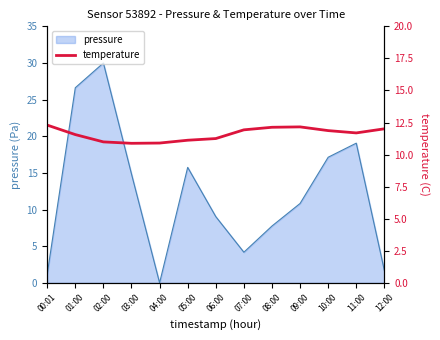

What is the change in value from 10:00 to 12:00?

+0.1